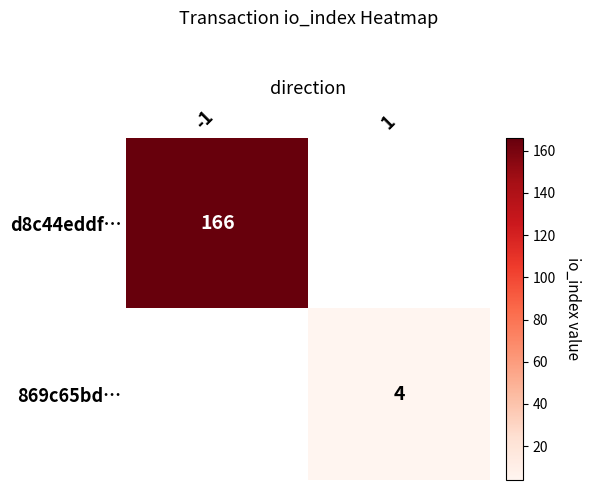

The value of d8c44eddf… at -1 is 272. True or false?

False